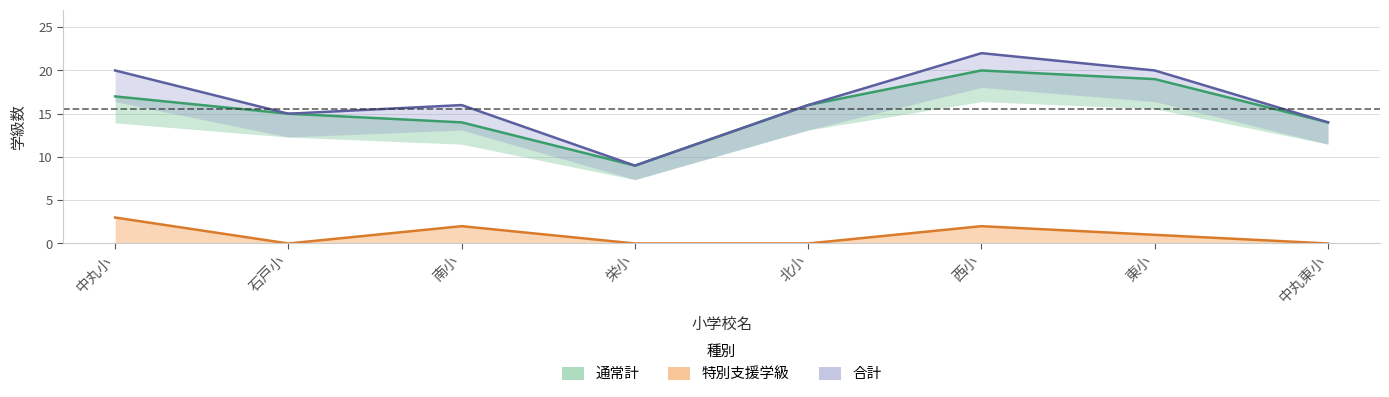

The 特別支援学級 series shows 2 at 東小. True or false?

False